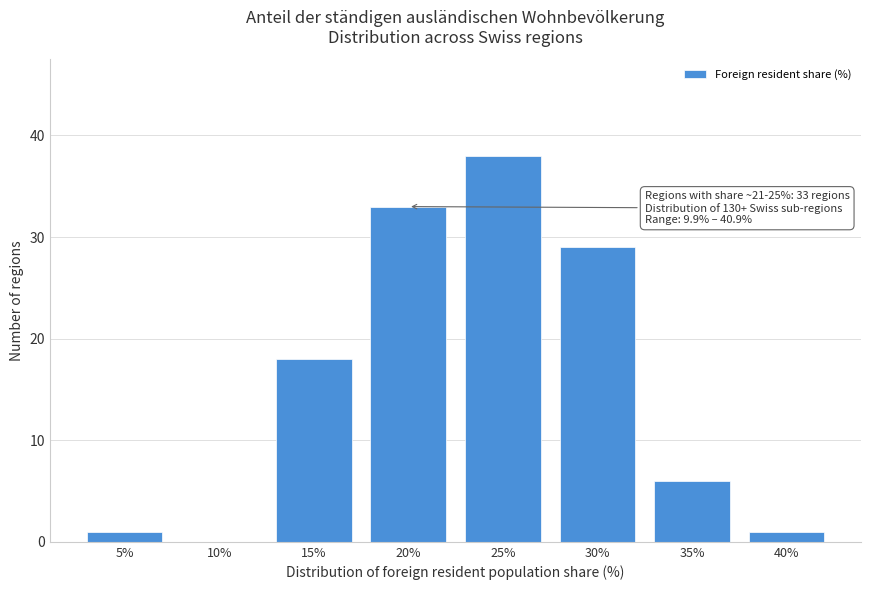

Reading left to right, extract all data points from this chart.

5%=1	10%=0	15%=18	20%=33	25%=38	30%=29	35%=6	40%=1